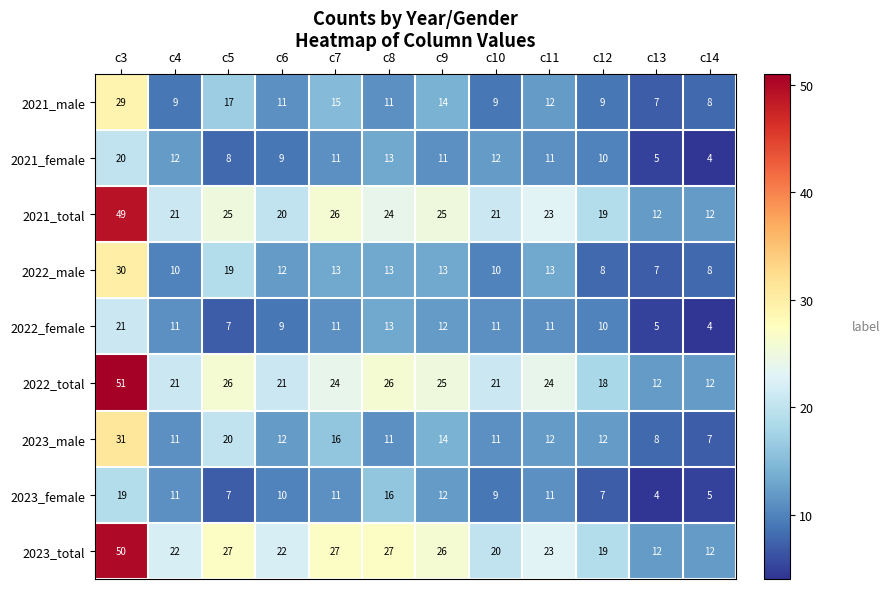

What is the difference between the maximum and minimum values in the 2021_female series?

16